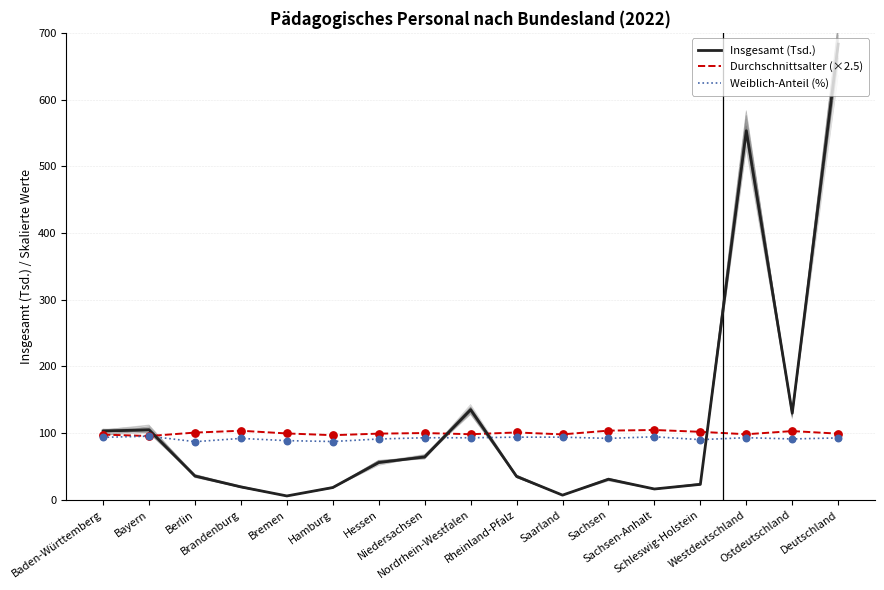

Is the value of Insgesamt (Tsd.) at Bremen greater than the value of Weiblich-Anteil (%) at Nordrhein-Westfalen?

No